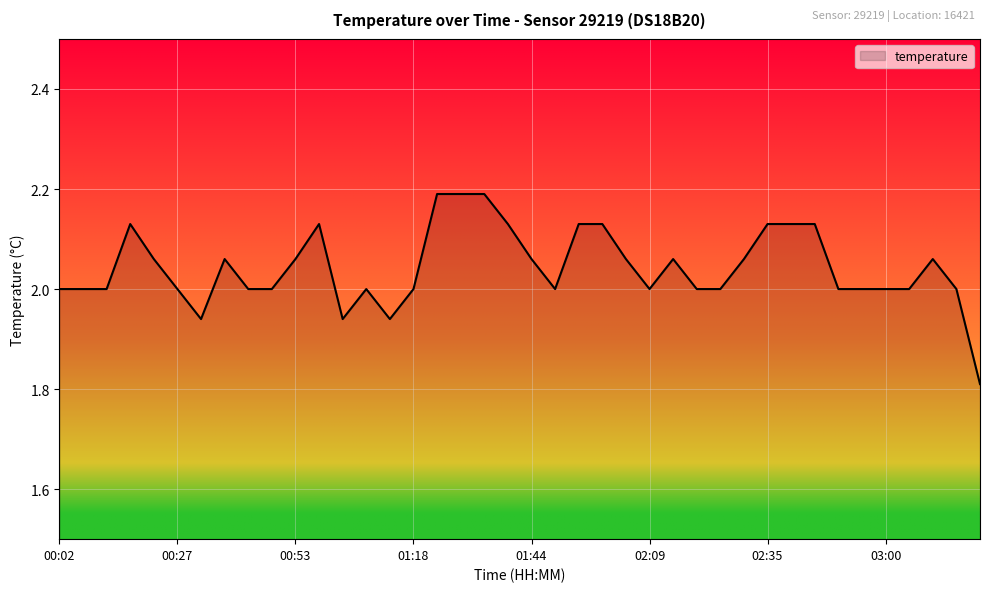

What is the difference between the maximum and minimum values?

0.4